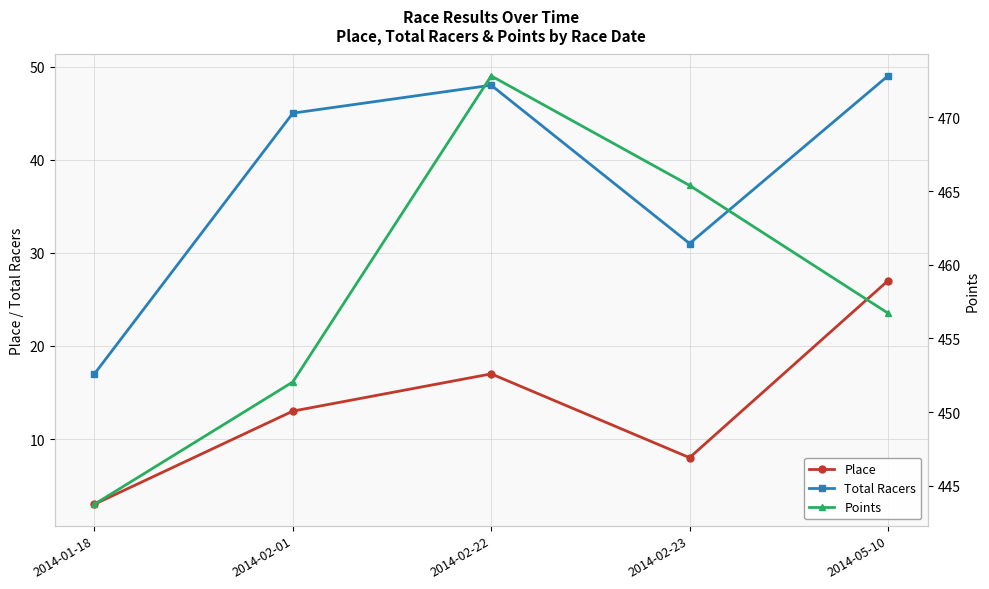

At which label is Points closest to 458?

2014-05-10